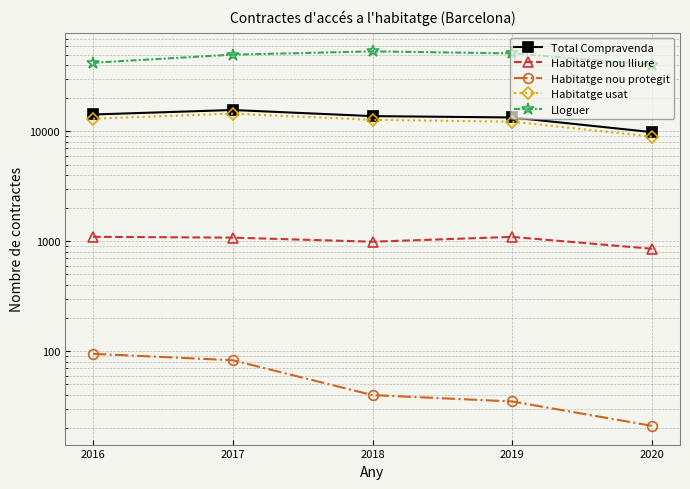

Is the value of Habitatge nou protegit at 2016 greater than the value of Lloguer at 2018?

No